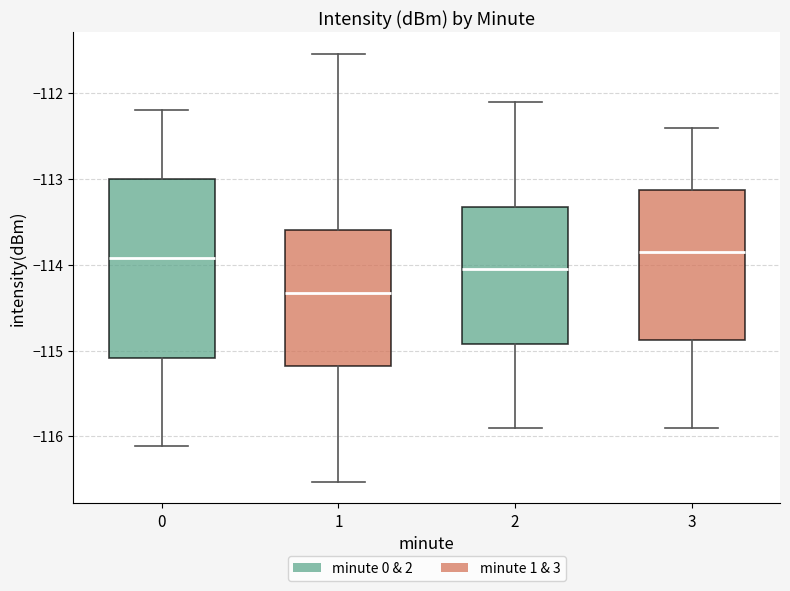

Reading left to right, transcribe this box plot: for each box, give where its median line is, the range the box spans, and where its two whiskers end, as read against the y-axis. The values are not printed on the chart, so give them approximately, as read against the axis.

0: median -113.9, box -115.1 to -113.0, whiskers -116.1 to -112.2
1: median -114.3, box -115.2 to -113.6, whiskers -116.5 to -111.5
2: median -114.0, box -114.9 to -113.3, whiskers -115.9 to -112.1
3: median -113.8, box -114.9 to -113.1, whiskers -115.9 to -112.4